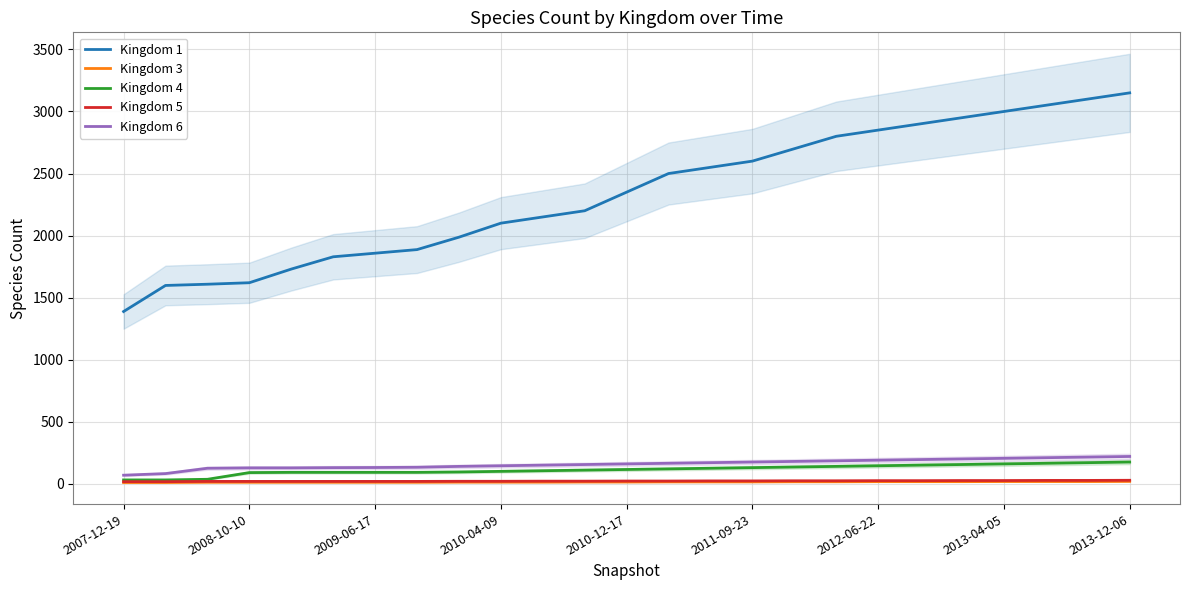

Is this an area chart (filled region under the line)?

No